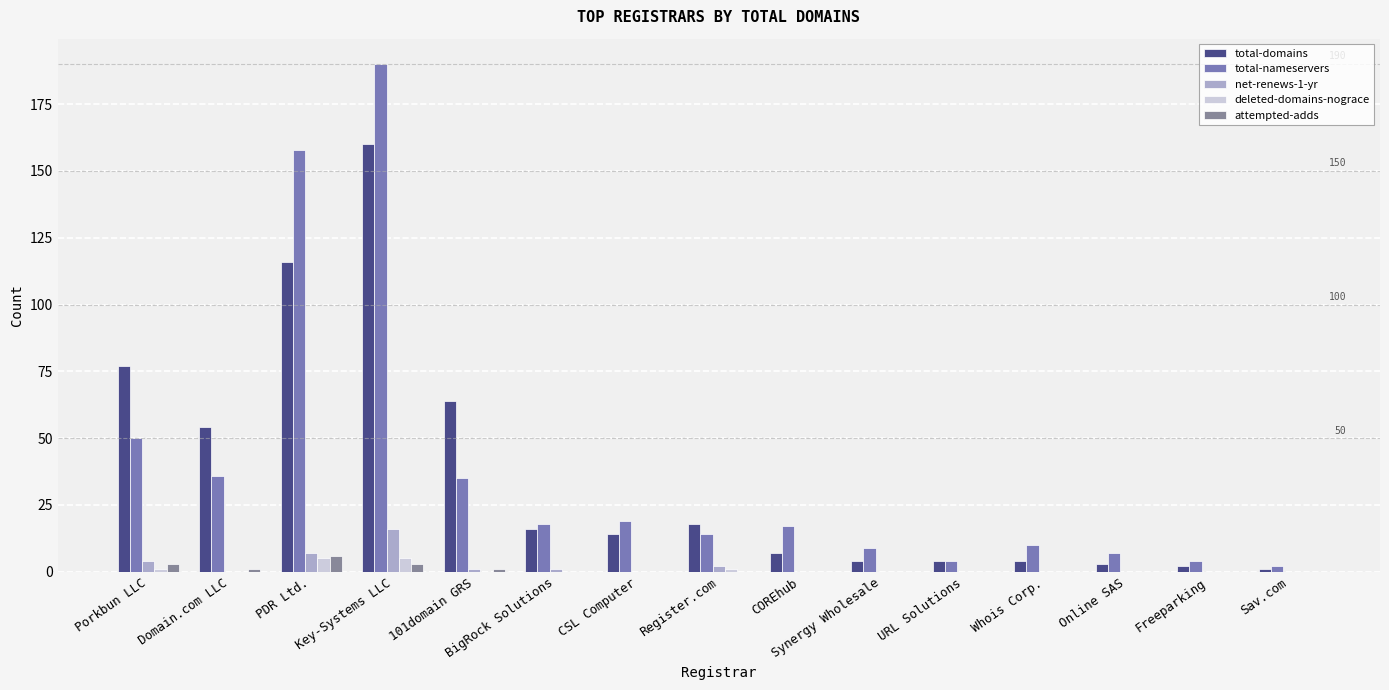

What is the highest value of the deleted-domains-nograce series?

5